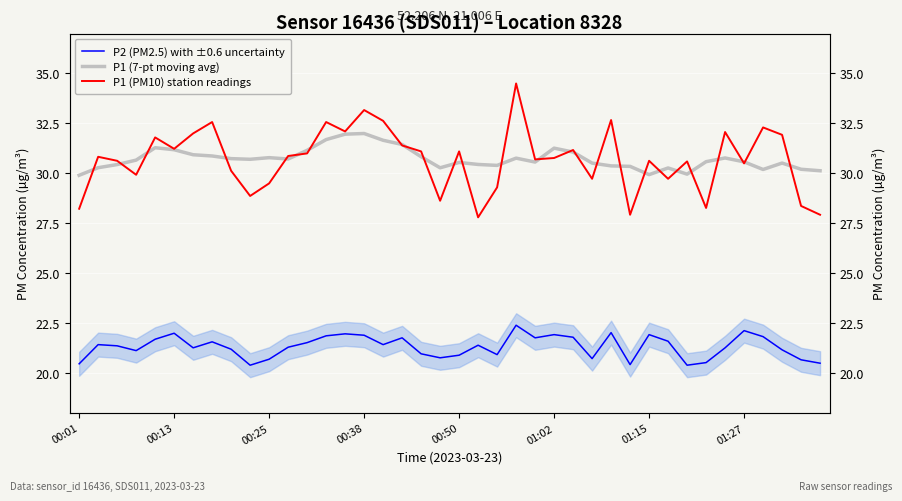

What is the value of the P2 (PM2.5) with ±0.6 uncertainty point at the 13th from the left?

21.5